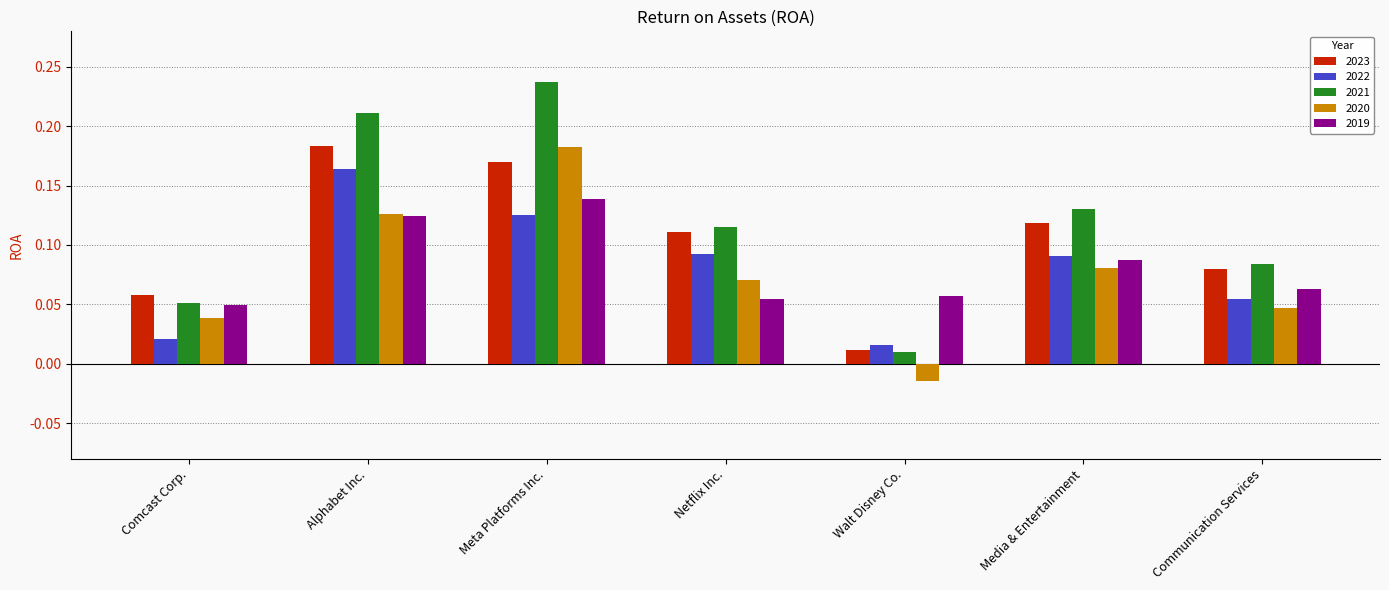

Is the value of 2020 at Comcast Corp. greater than the value of 2019 at Walt Disney Co.?

No